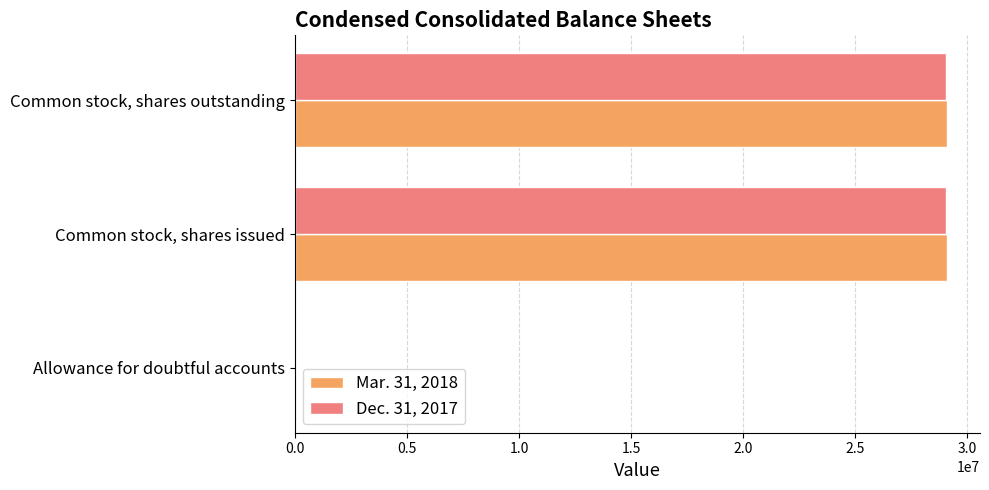

The Dec. 31, 2017 series shows 29058117 at Common stock, shares issued. True or false?

True